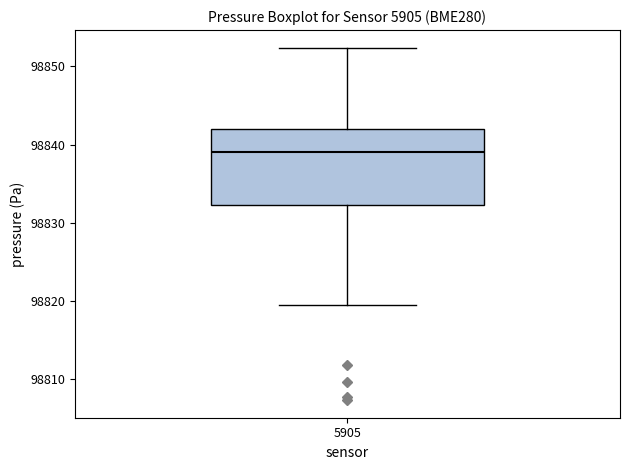

Transcribe this box plot: give where the median line is, the range the box spans, and where the two whiskers end, as read against the y-axis. The values are not printed on the chart, so give them approximately, as read against the axis.

median 98839, box 98832 to 98842, whiskers 98820 to 98852